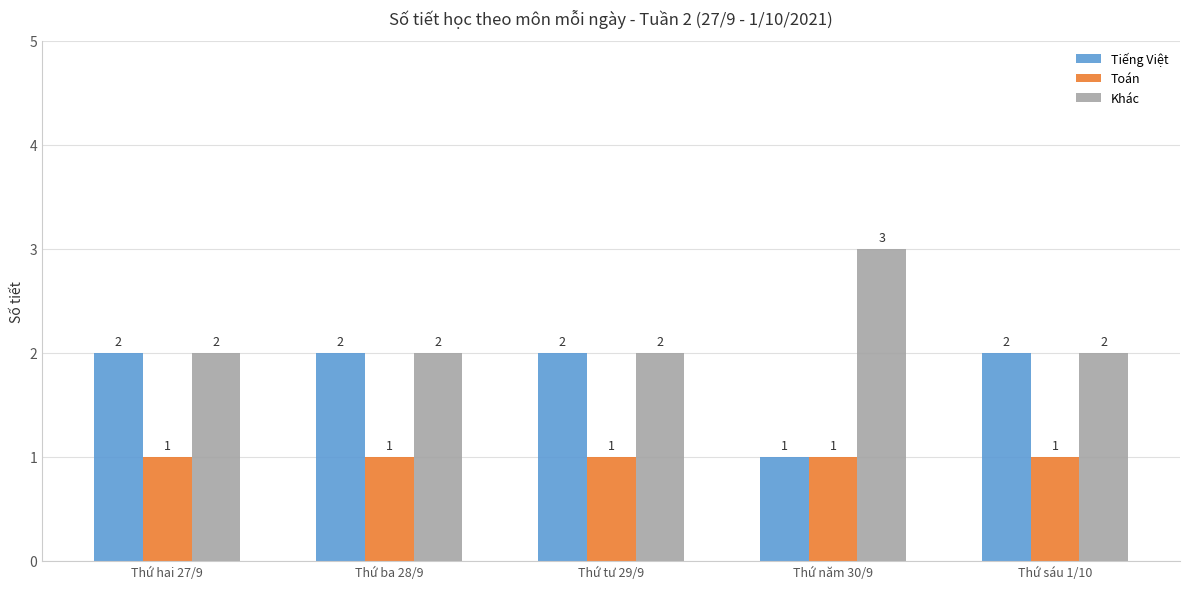

The Toán series shows 1 at Thứ năm 30/9. True or false?

True